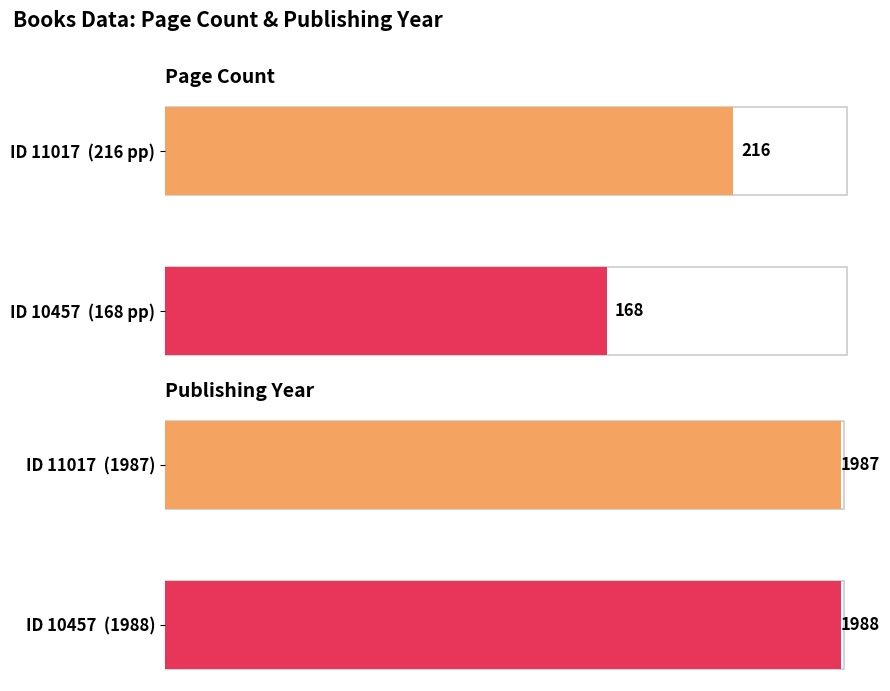

What is the sum of the pageCount values at ID 10457 (168 pp) and ID 11017 (216 pp)?

384